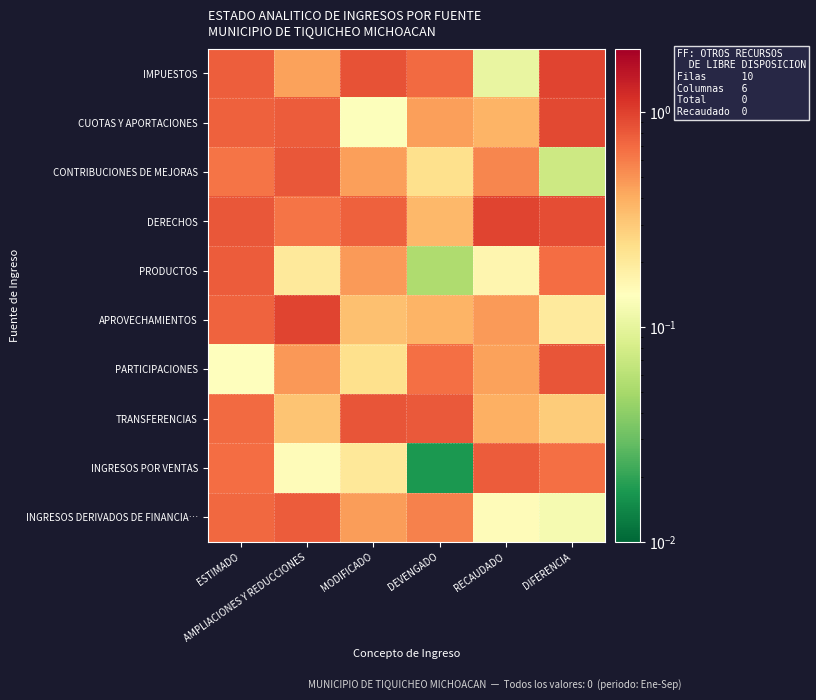

Reading left to right, list all the values displayed in this chart.

IMPUESTOS: ESTIMADO=0.8	AMPLIACIONES Y REDUCCIONES=0.4	MODIFICADO=0.9	DEVENGADO=0.7	RECAUDADO=0.1	DIFERENCIA=1.0
CUOTAS Y APORTACIONES: ESTIMADO=0.8	AMPLIACIONES Y REDUCCIONES=0.8	MODIFICADO=0.1	DEVENGADO=0.5	RECAUDADO=0.4	DIFERENCIA=0.9
CONTRIBUCIONES DE MEJORAS: ESTIMADO=0.6	AMPLIACIONES Y REDUCCIONES=0.8	MODIFICADO=0.4	DEVENGADO=0.2	RECAUDADO=0.6	DIFERENCIA=0.1
DERECHOS: ESTIMADO=0.8	AMPLIACIONES Y REDUCCIONES=0.6	MODIFICADO=0.8	DEVENGADO=0.4	RECAUDADO=1.0	DIFERENCIA=0.9
PRODUCTOS: ESTIMADO=0.8	AMPLIACIONES Y REDUCCIONES=0.2	MODIFICADO=0.5	DEVENGADO=0.1	RECAUDADO=0.2	DIFERENCIA=0.7
APROVECHAMIENTOS: ESTIMADO=0.7	AMPLIACIONES Y REDUCCIONES=1.0	MODIFICADO=0.3	DEVENGADO=0.4	RECAUDADO=0.5	DIFERENCIA=0.2
PARTICIPACIONES: ESTIMADO=0.1	AMPLIACIONES Y REDUCCIONES=0.5	MODIFICADO=0.2	DEVENGADO=0.7	RECAUDADO=0.4	DIFERENCIA=0.8
TRANSFERENCIAS: ESTIMADO=0.7	AMPLIACIONES Y REDUCCIONES=0.3	MODIFICADO=0.8	DEVENGADO=0.8	RECAUDADO=0.4	DIFERENCIA=0.3
INGRESOS POR VENTAS: ESTIMADO=0.7	AMPLIACIONES Y REDUCCIONES=0.1	MODIFICADO=0.2	DEVENGADO=0.0	RECAUDADO=0.8	DIFERENCIA=0.7
INGRESOS DERIVADOS DE FINANCIA…: ESTIMADO=0.7	AMPLIACIONES Y REDUCCIONES=0.8	MODIFICADO=0.5	DEVENGADO=0.6	RECAUDADO=0.1	DIFERENCIA=0.1